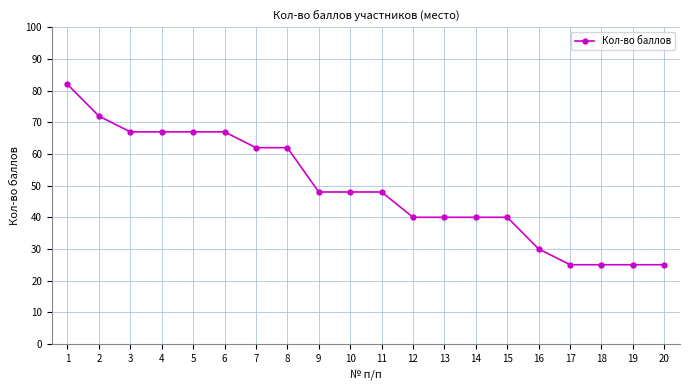

What is the smallest value displayed?

25